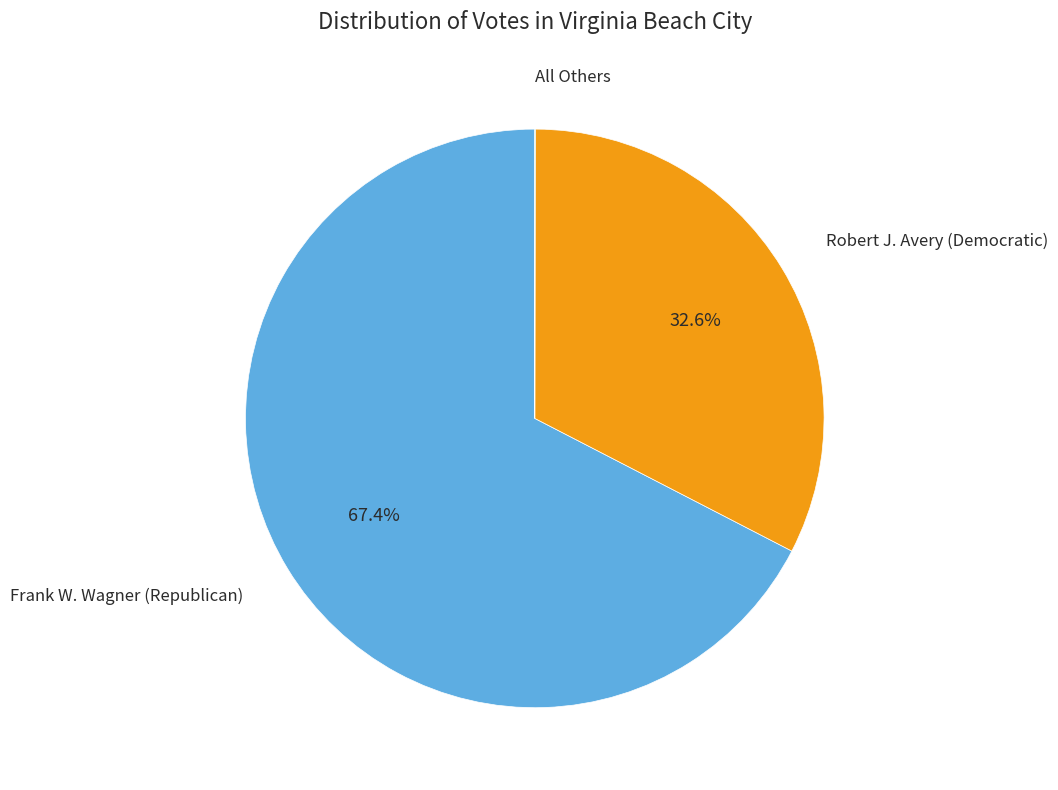

Is there a majority slice in this chart?

Yes